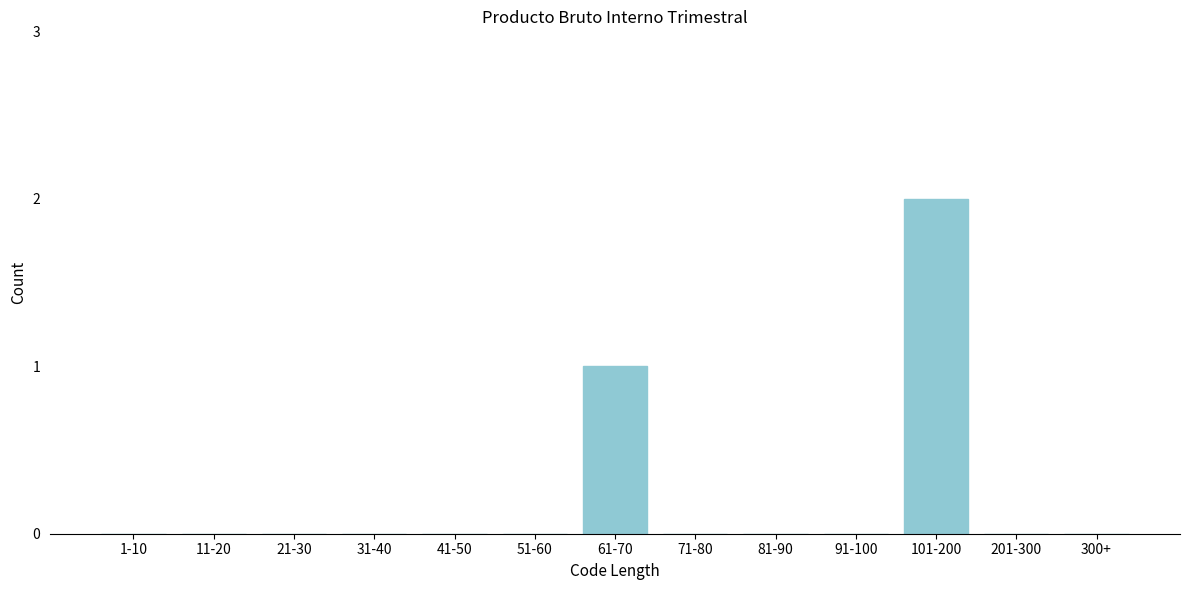

Reading left to right, transcribe all the data shown in this chart.

1-10=0	11-20=0	21-30=0	31-40=0	41-50=0	51-60=0	61-70=1	71-80=0	81-90=0	91-100=0	101-200=2	201-300=0	300+=0